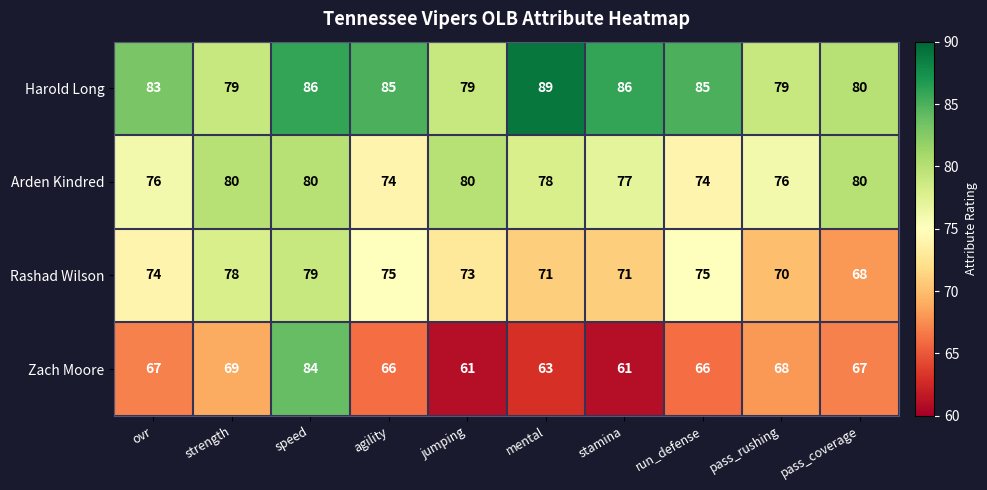

True or false: Arden Kindred has a value of 80 at strength.

True